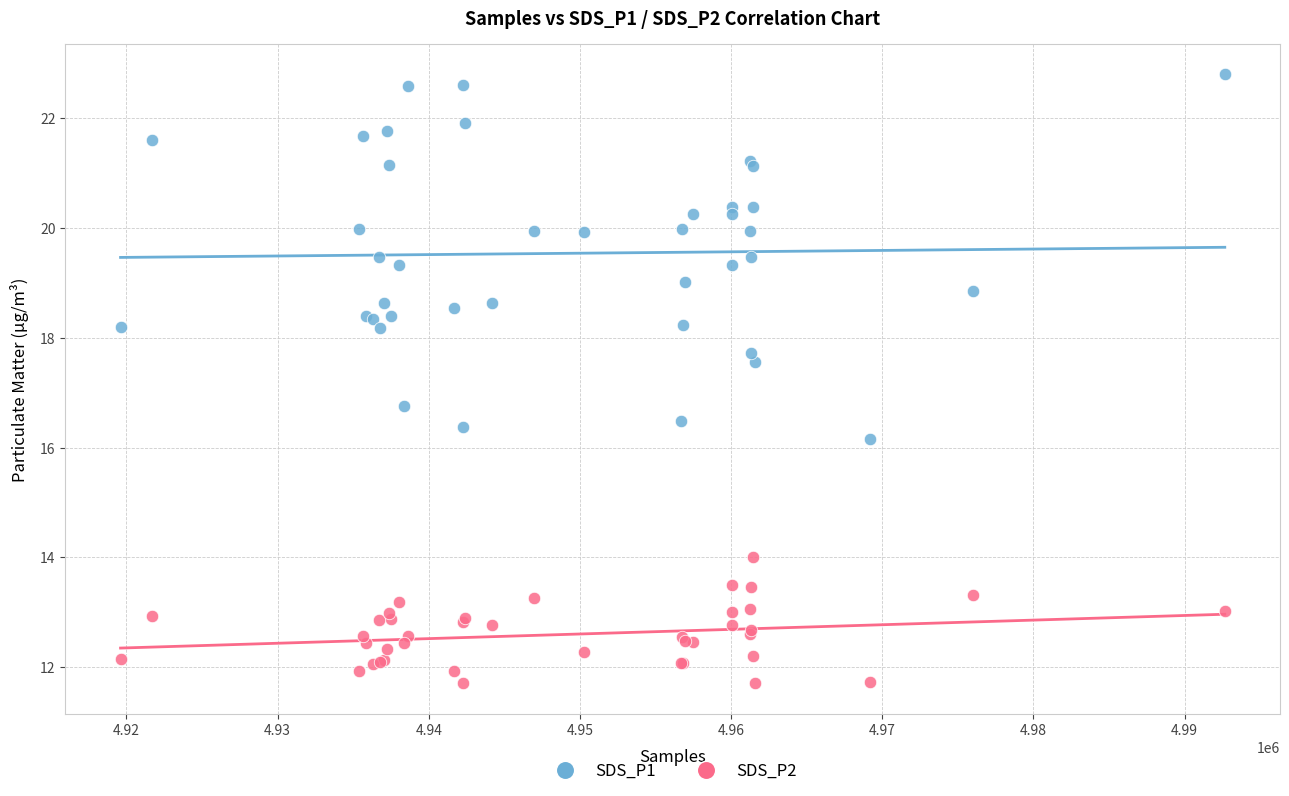

Which series has the widest spread of Y values?

SDS_P1